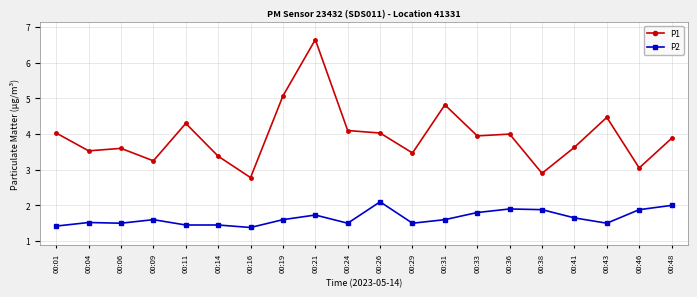

Where is the first local minimum for P1?

00:04